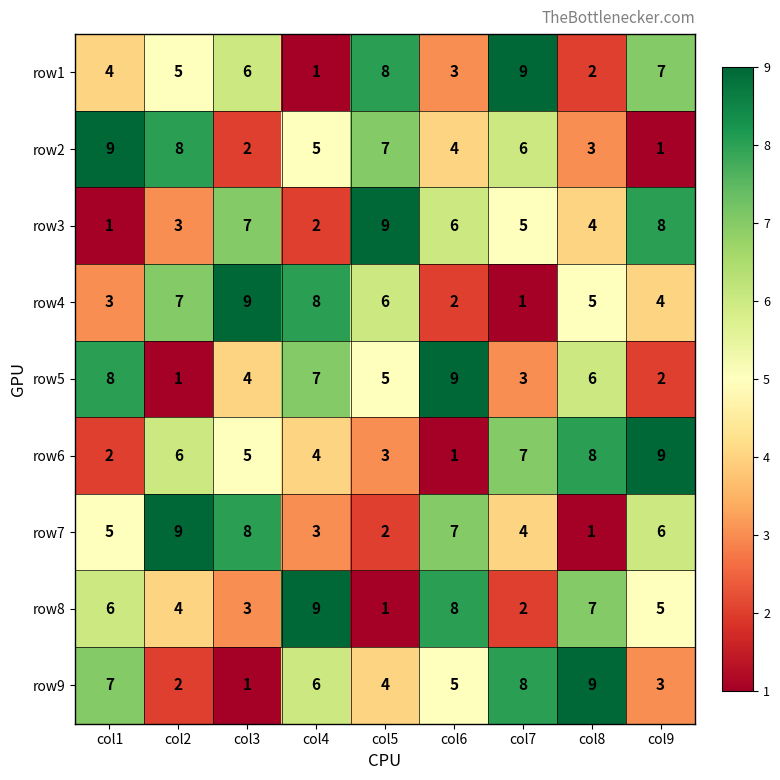

What is the average value of the row3 series?

5